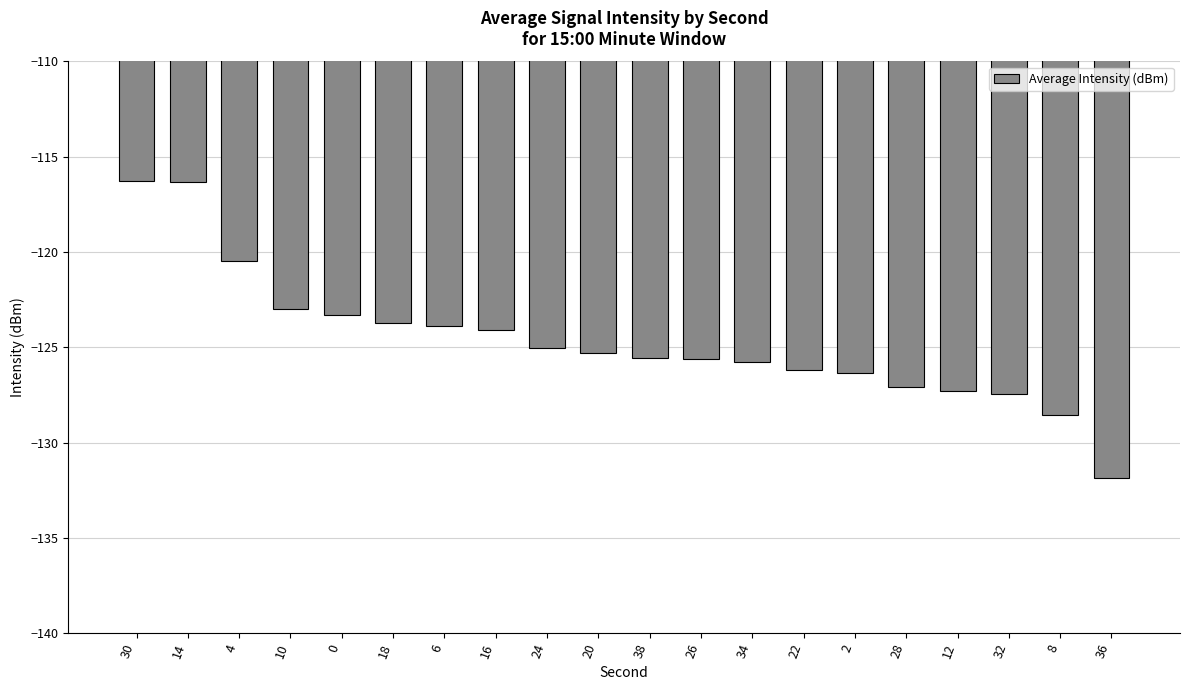

How many categories are shown in the chart?

20